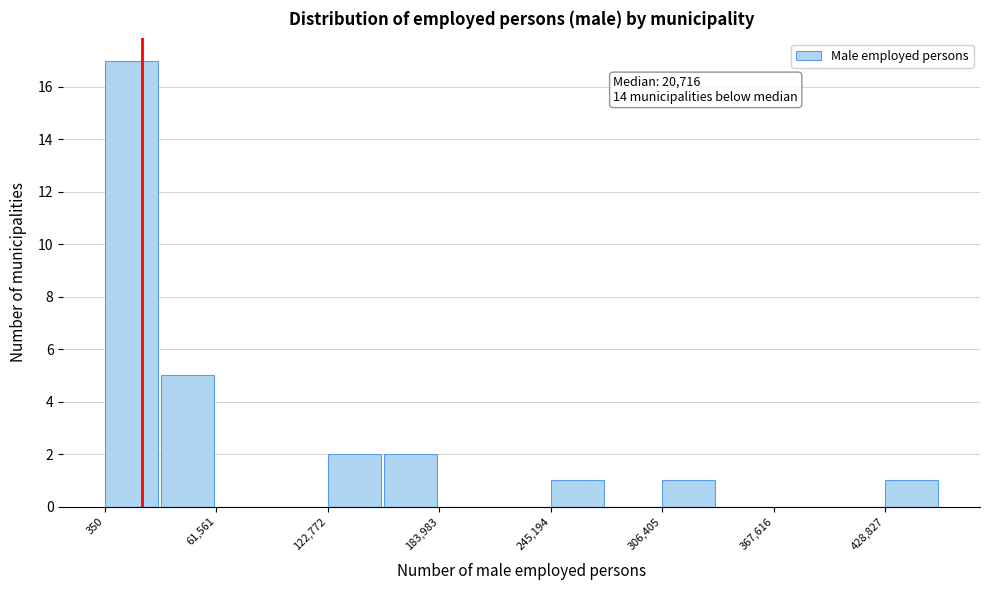

Around what value on the x-axis is the tallest bar? Give the approximate position of its centre, as read against the axis.

10000